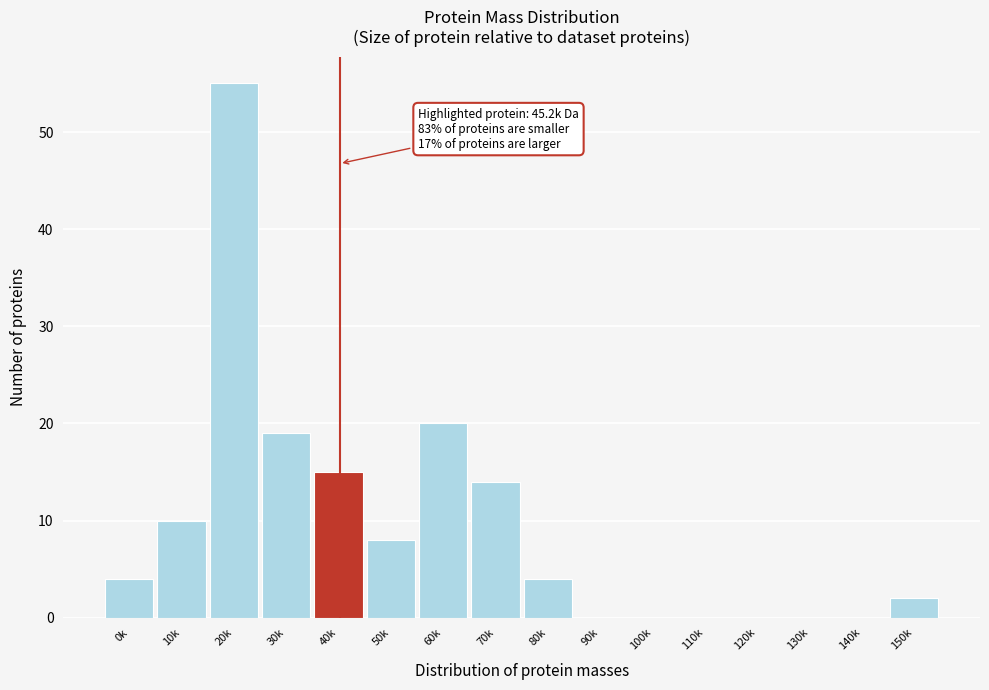

Reading left to right, what are all the values shown in this chart?

0k=4	10k=10	20k=55	30k=19	40k=15	50k=8	60k=20	70k=14	80k=4	90k=0	100k=0	110k=0	120k=0	130k=0	140k=0	150k=2